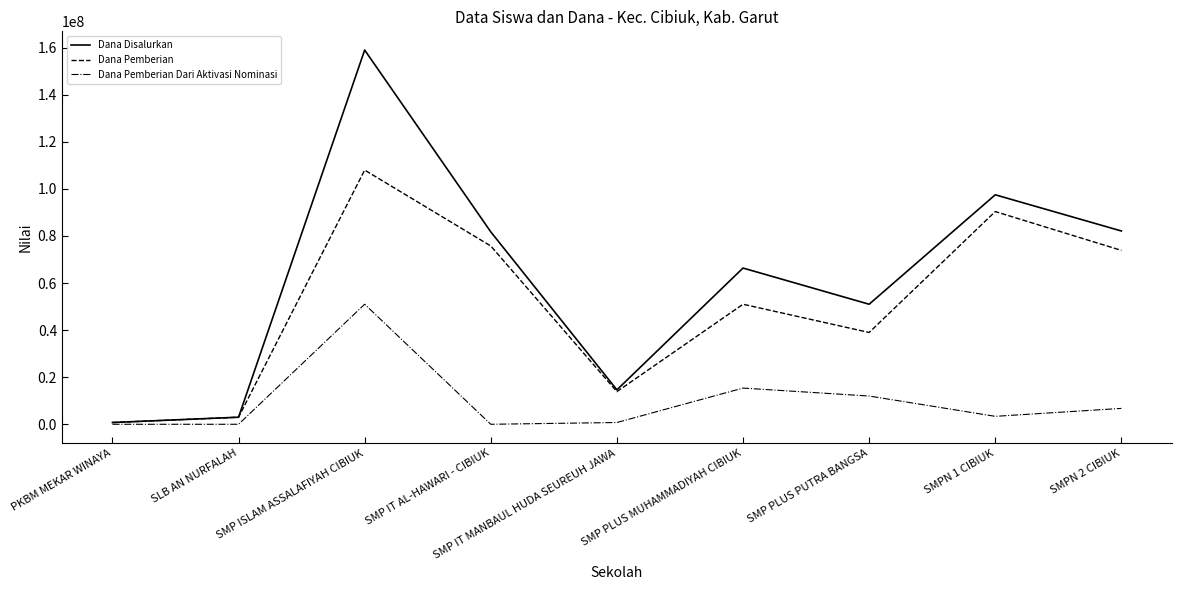

What is the difference between the maximum and minimum values in the Dana Disalurkan series?

158250000